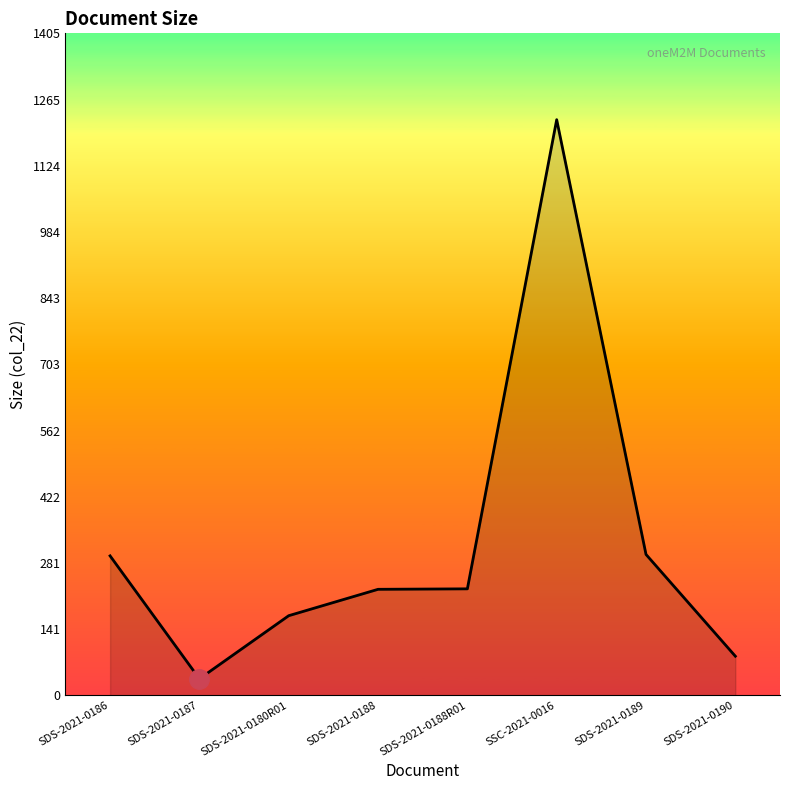

True or false: the data has more than 0 interior local peaks.

True